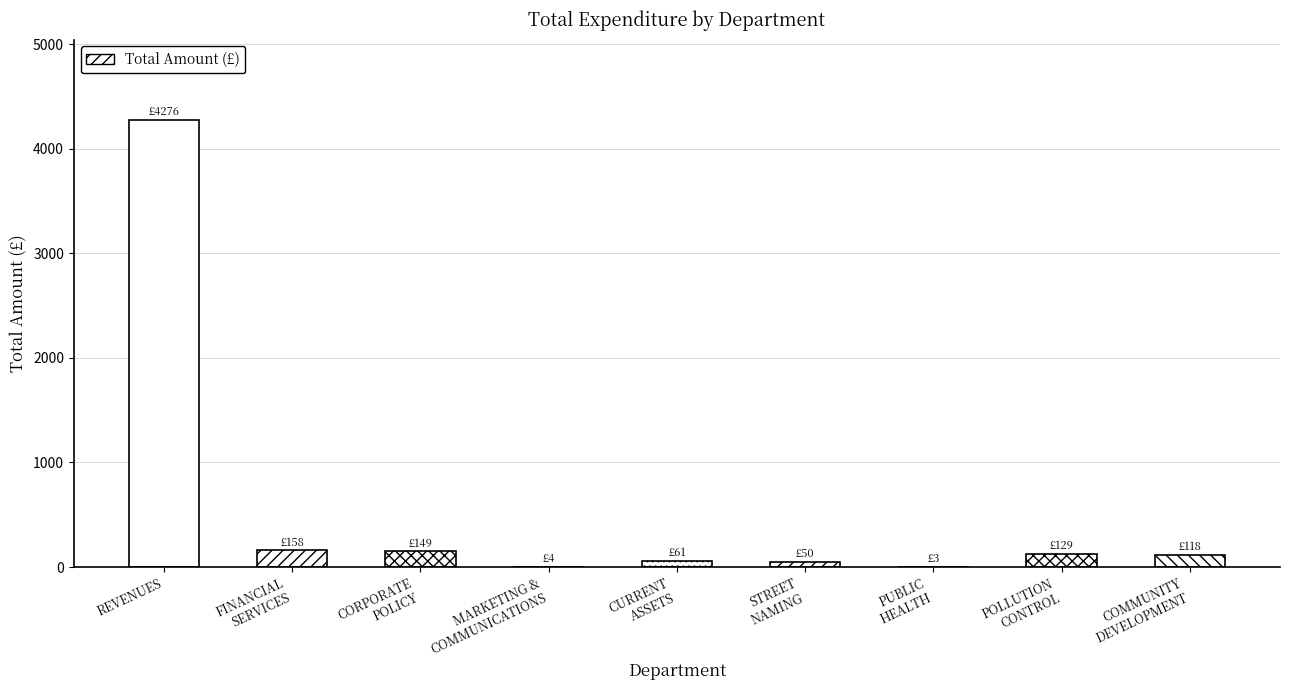

Which label corresponds to the largest value in the chart?

REVENUES